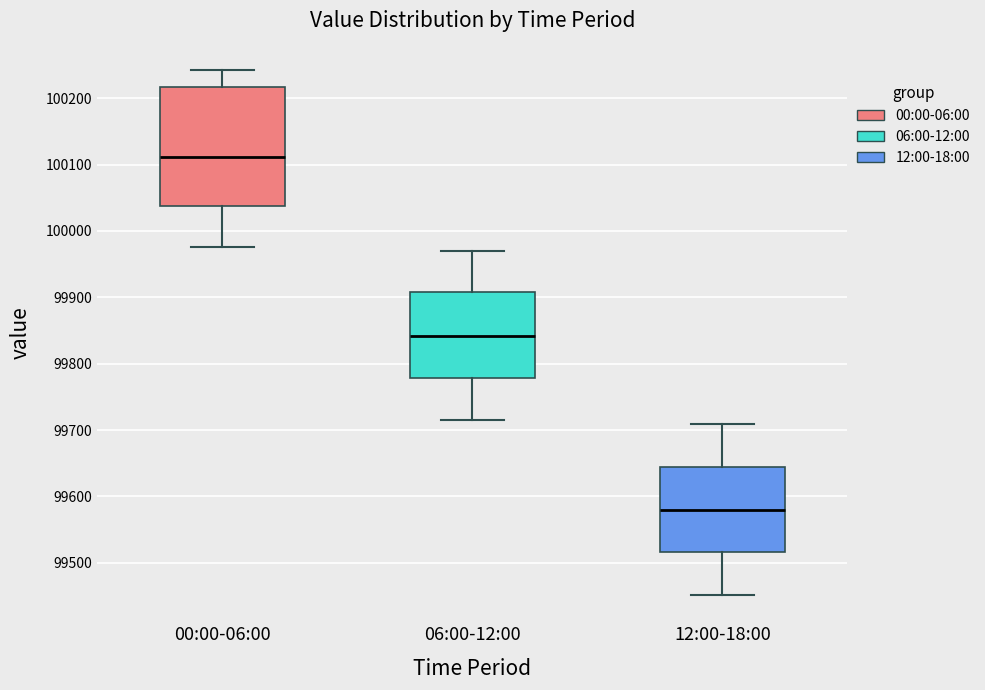

Comparing the boxes themselves (not the whiskers), which one is the tallest?

00:00-06:00